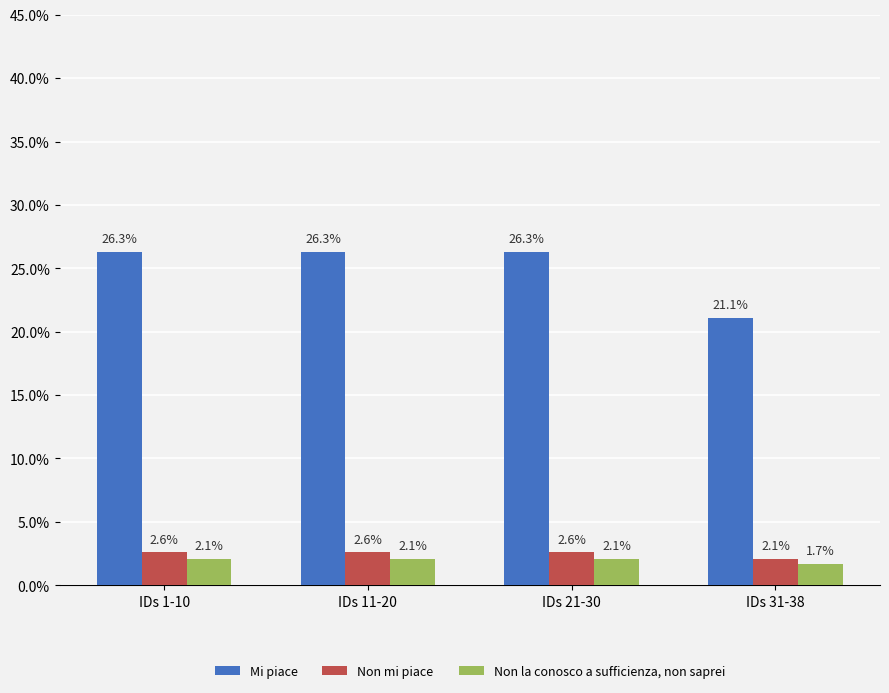

At which label is Non mi piace closest to 2?

IDs 31-38